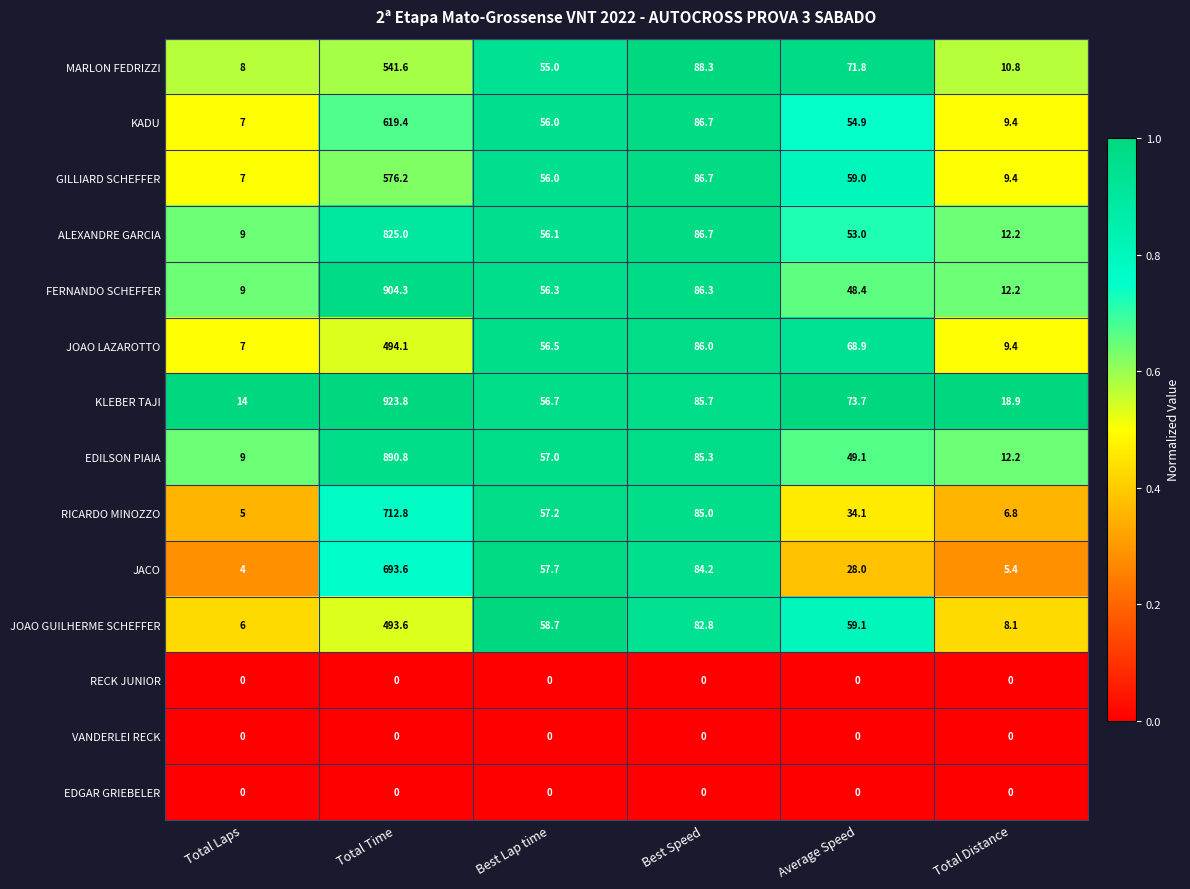

What is the difference between the maximum and minimum values in the JOAO GUILHERME SCHEFFER series?

487.6